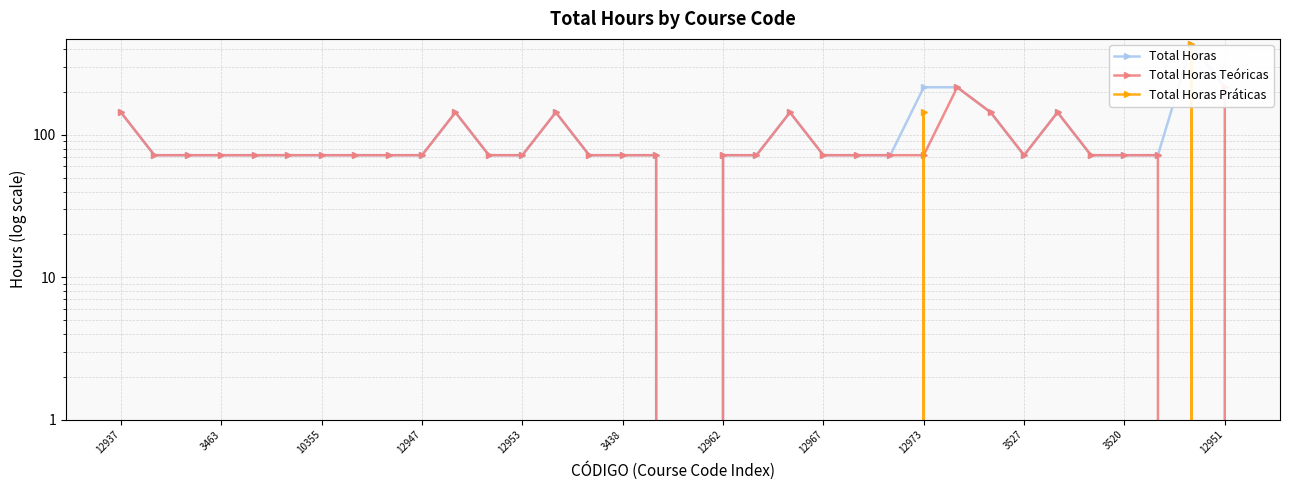

Rank the series by their average value, from highest to lowest.

Total Horas, Total Horas Teóricas, Total Horas Práticas